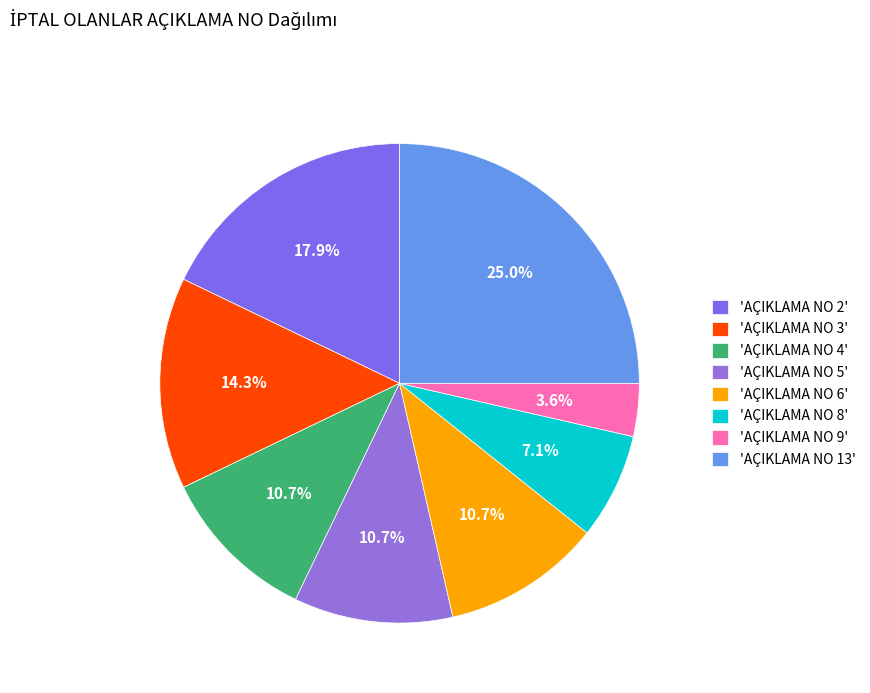

Count the number of slices in the pie.

8